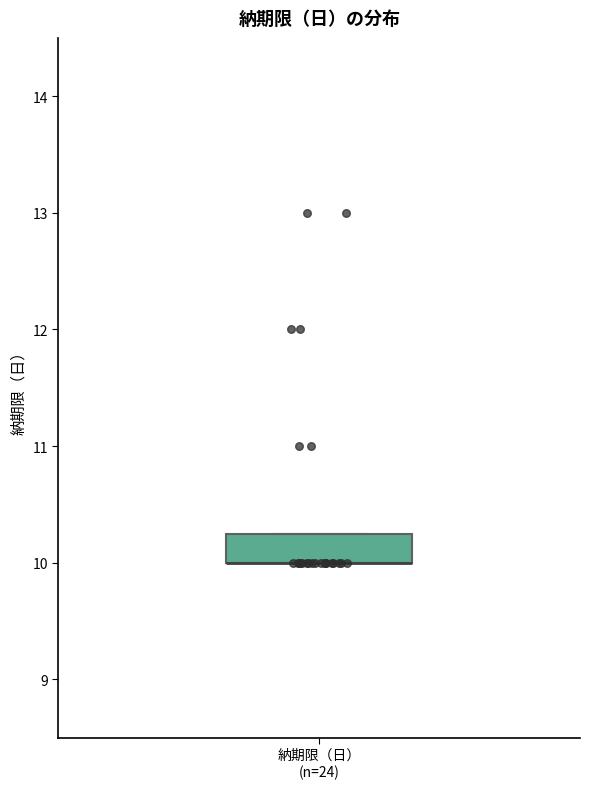

Transcribe this box plot: give where the median line is, the range the box spans, and where the two whiskers end, as read against the y-axis. The values are not printed on the chart, so give them approximately, as read against the axis.

median 10.0 (drawn on the box's lower edge), box 10.0 to 10.3, whiskers 10.0 to 10.3